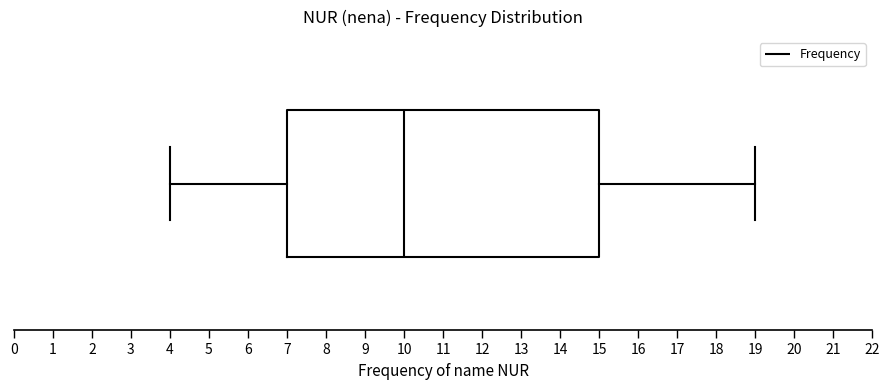

Read this box plot against the x-axis: the position of the median line, the range covered by the box, and the ends of both whiskers. The values are not printed on the chart, so give them approximately, as read against the axis.

median 10, box 7 to 15, whiskers 4 to 19